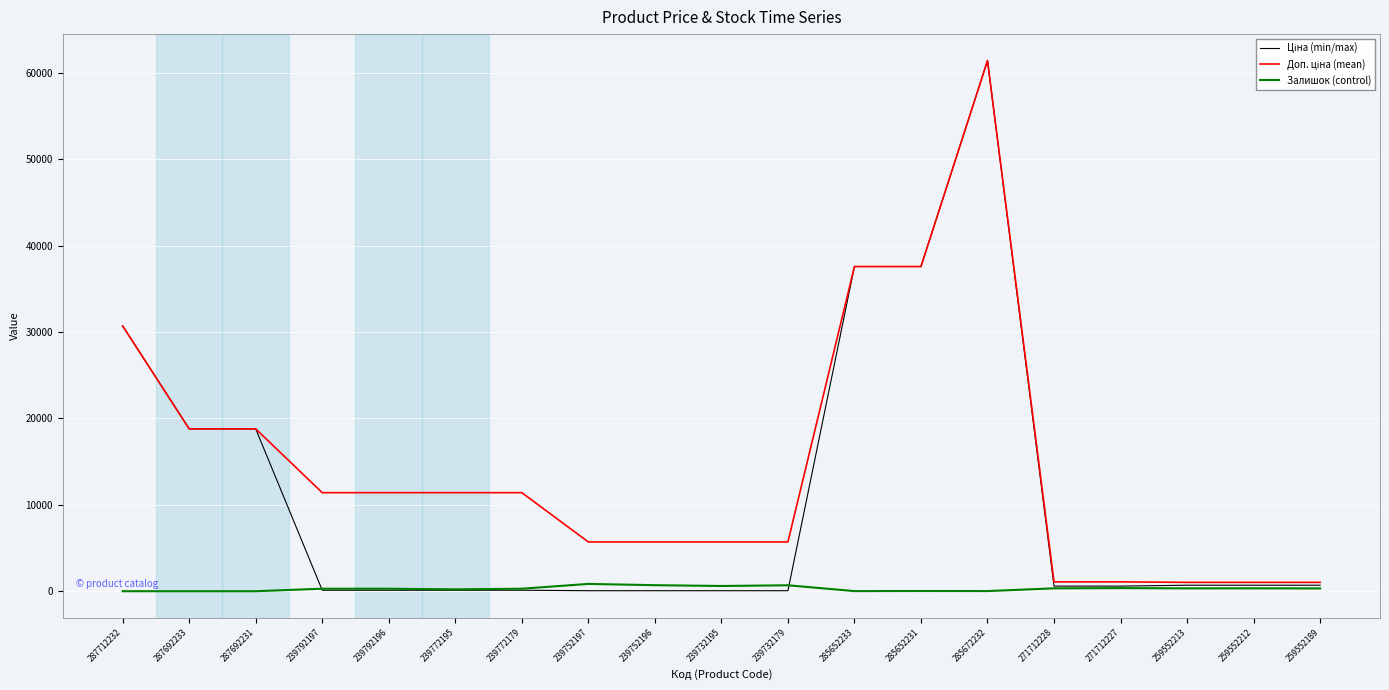

Is this an area chart (filled region under the line)?

No